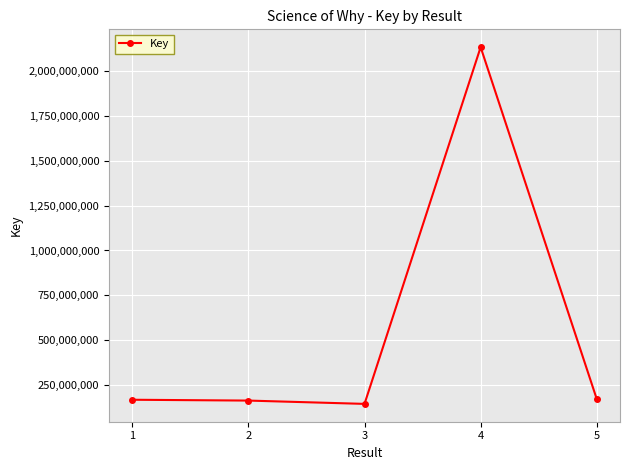

How many distinct data groups are displayed?

1